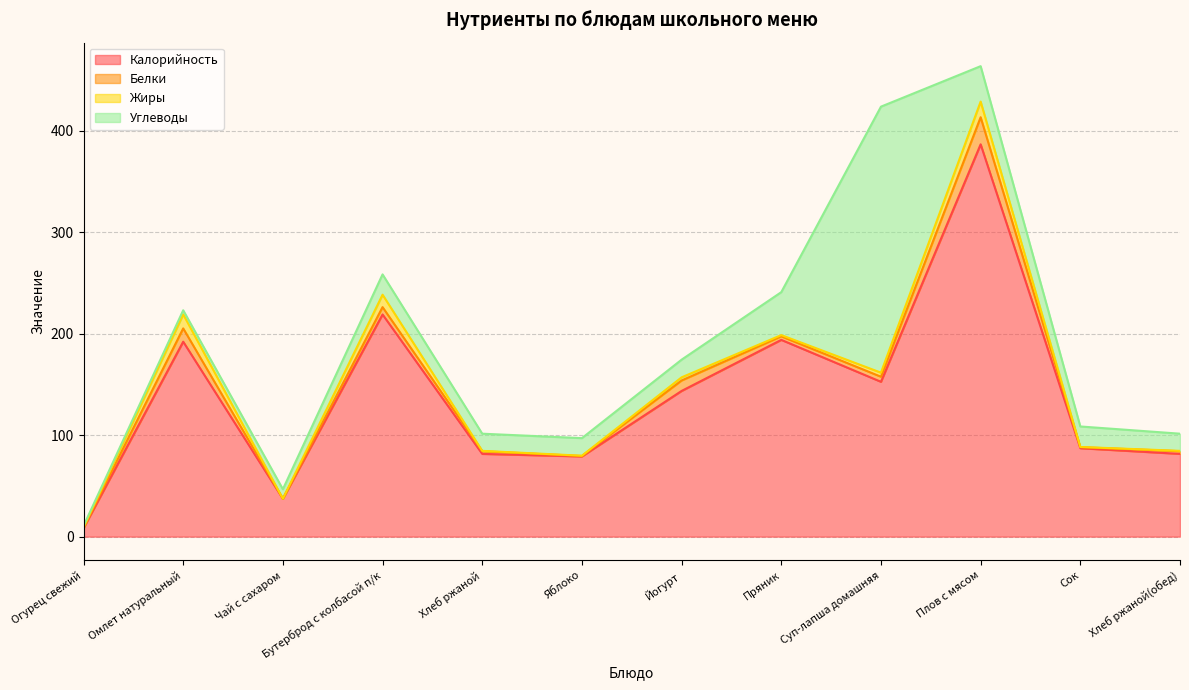

True or false: Белки has a value of 2.6 at Хлеб ржаной(обед).

True